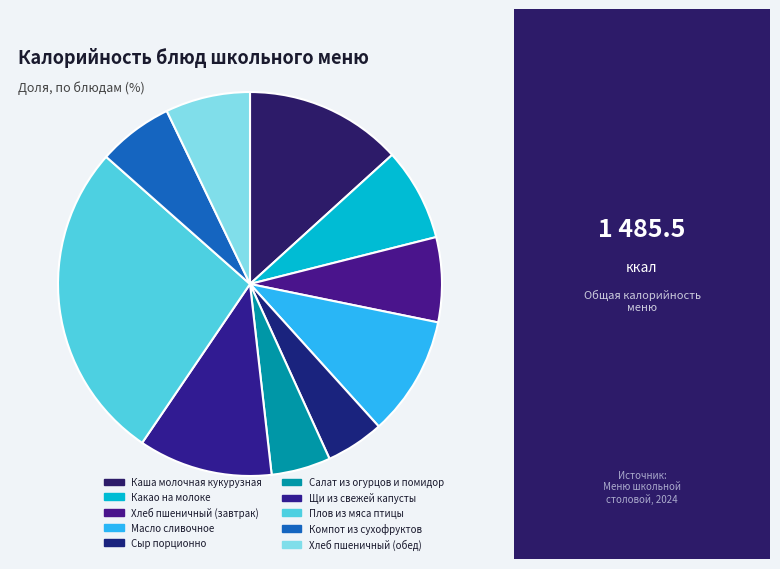

Combined, do Масло сливочное and Салат из огурцов и помидор account for over 50%?

No